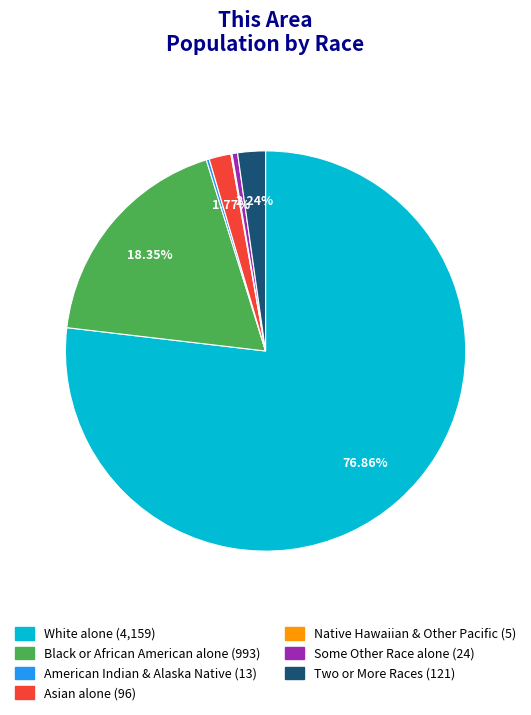

Is there a majority slice in this chart?

Yes